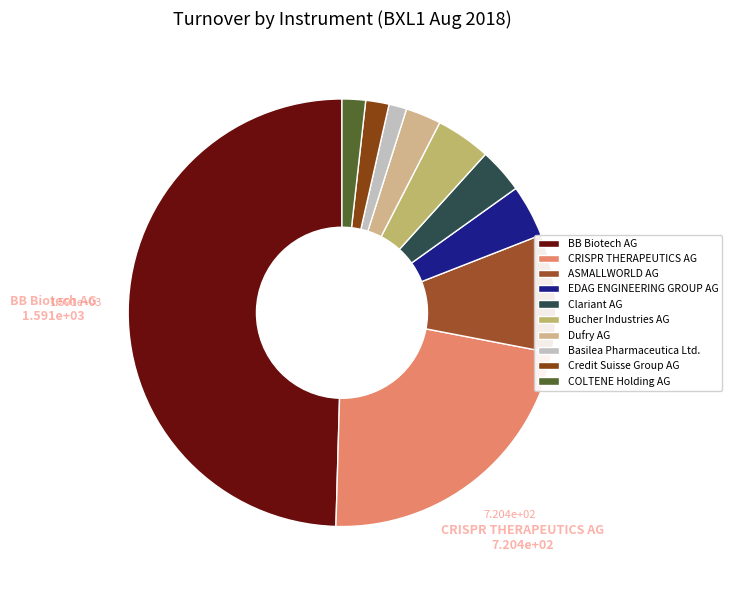

To the nearest percent, what percentage of the pie is Clariant AG?

3%